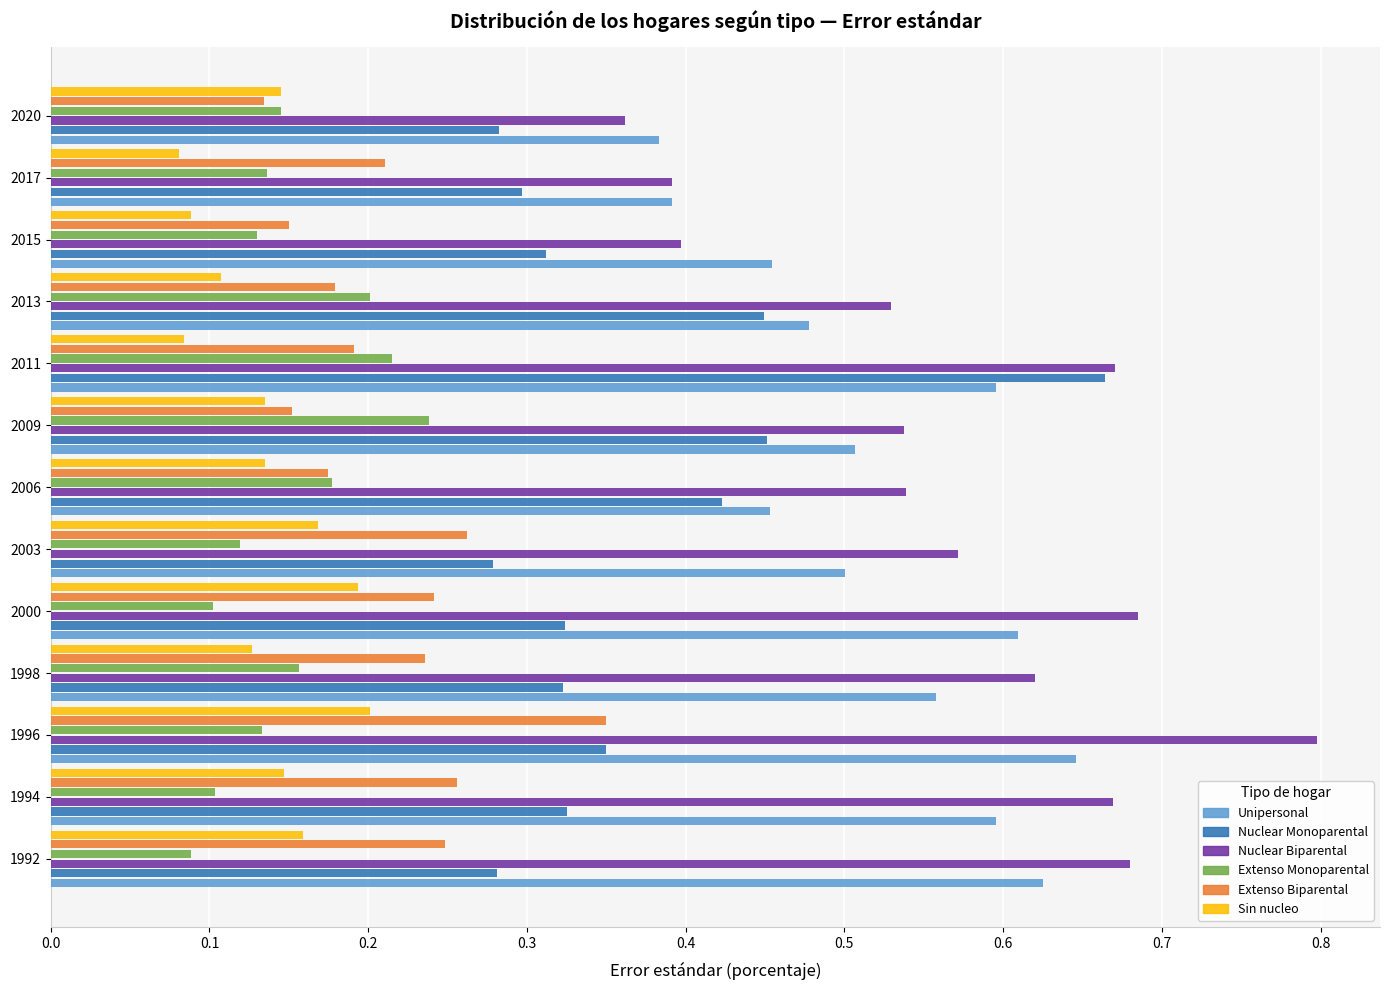

What is the sum of the Unipersonal values at 2011 and 1996?

1.2